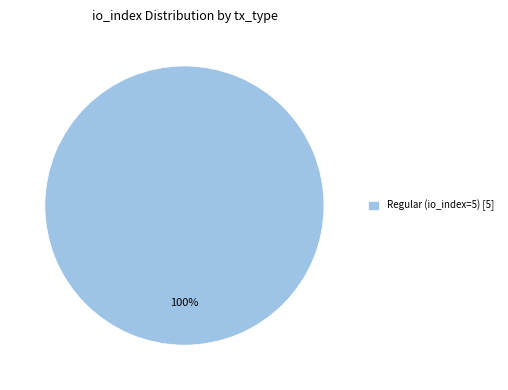

Which slice represents more than half of the pie?

Regular (io_index=5) [5]